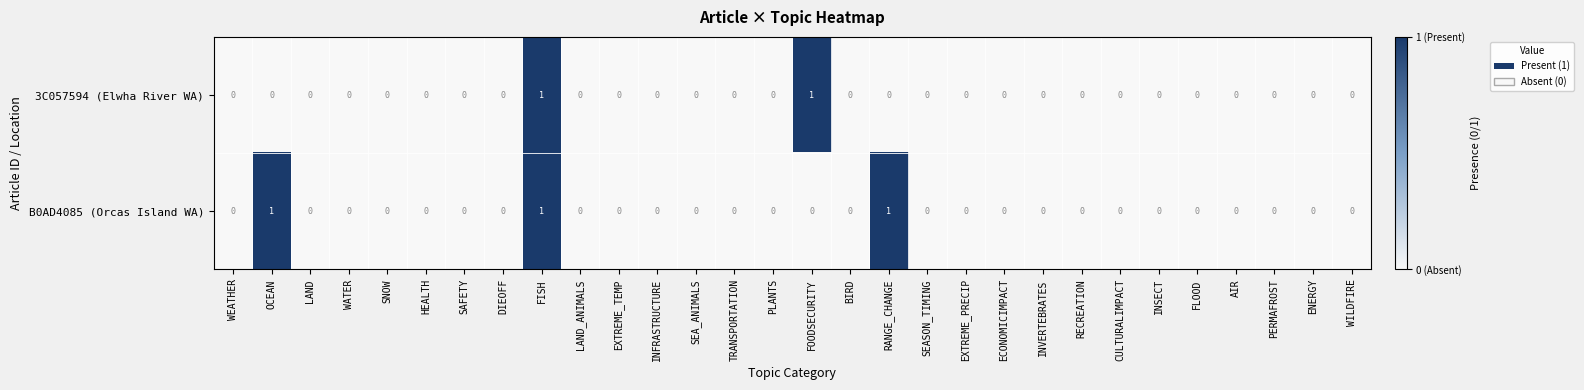

Between DIEOFF and FOODSECURITY, which series saw the biggest shift?

3C057594 (Elwha River WA)